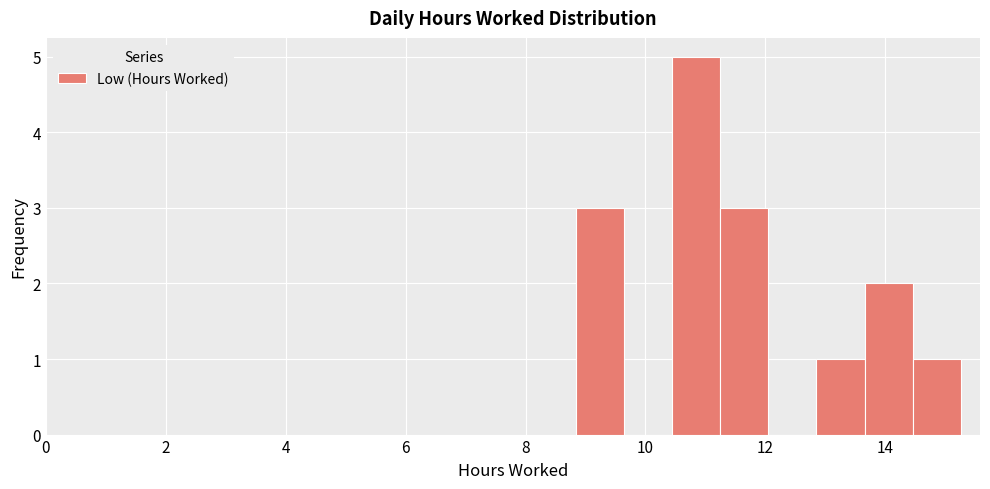

Reading left to right, list every bar in this chart as the range it spans on the x-axis followed by its height. Neither the bar edges nor the heights are printed on the chart, so give them approximately, as read against the axes.

8.8 to 9.6: 3
9.6 to 10.4: 0
10.4 to 11.2: 5
11.2 to 12.0: 3
12.0 to 12.8: 0
12.8 to 13.6: 1
13.6 to 14.4: 2
14.4 to 15.2: 1